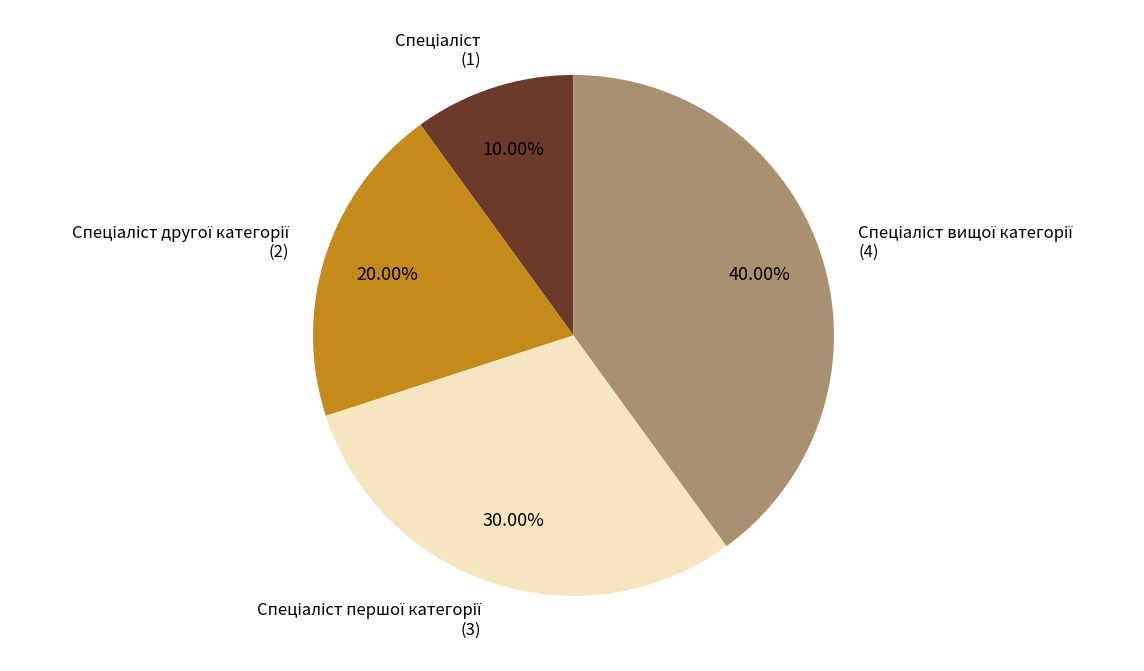

Is there any slice that represents more than half of the pie?

No